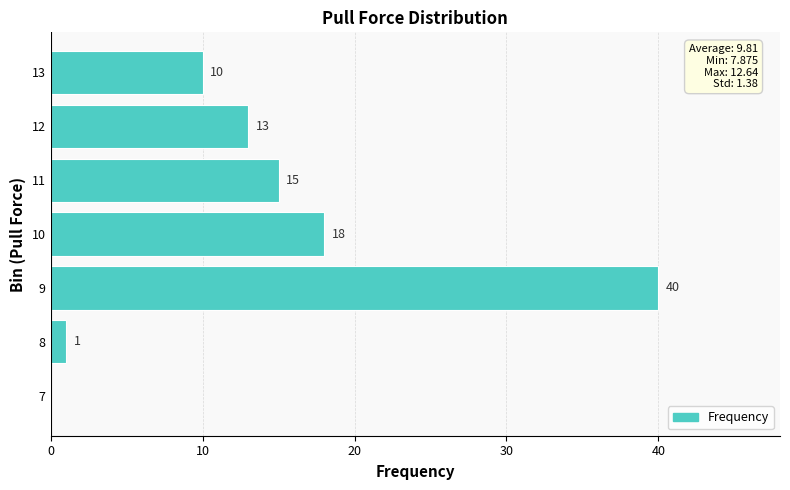

What is the sum of all values?

97